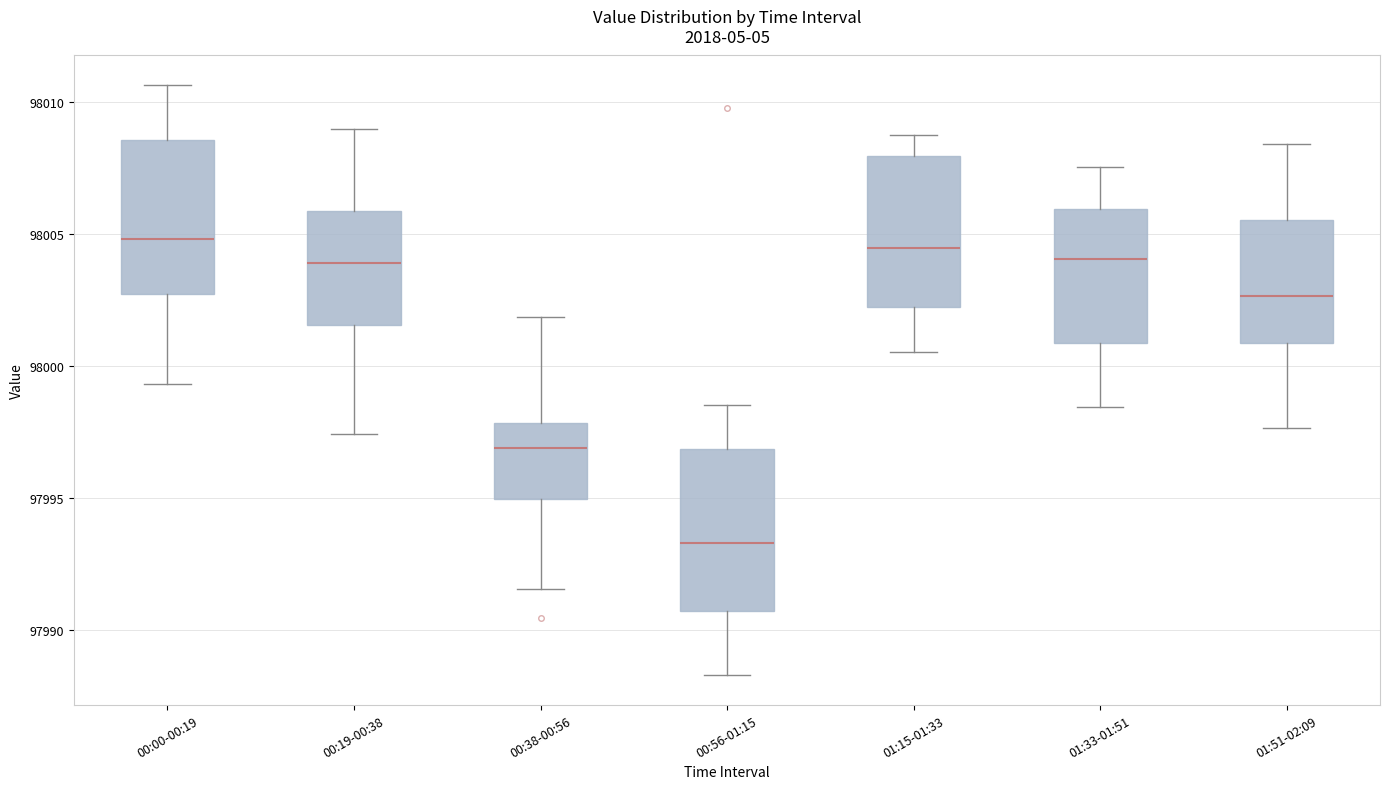

Reading left to right, transcribe this box plot: for each box, give where its median line is, the range the box spans, and where its two whiskers end, as read against the y-axis. The values are not printed on the chart, so give them approximately, as read against the axis.

00:00-00:19: median 98005.0, box 98002.5 to 98008.5, whiskers 97999.5 to 98010.5
00:19-00:38: median 98004.0, box 98001.5 to 98006.0, whiskers 97997.5 to 98009.0
00:38-00:56: median 97997.0, box 97995.0 to 97998.0, whiskers 97991.5 to 98002.0
00:56-01:15: median 97993.5, box 97990.5 to 97997.0, whiskers 97988.5 to 97998.5
01:15-01:33: median 98004.5, box 98002.0 to 98008.0, whiskers 98000.5 to 98009.0
01:33-01:51: median 98004.0, box 98001.0 to 98006.0, whiskers 97998.5 to 98007.5
01:51-02:09: median 98002.5, box 98001.0 to 98005.5, whiskers 97997.5 to 98008.5